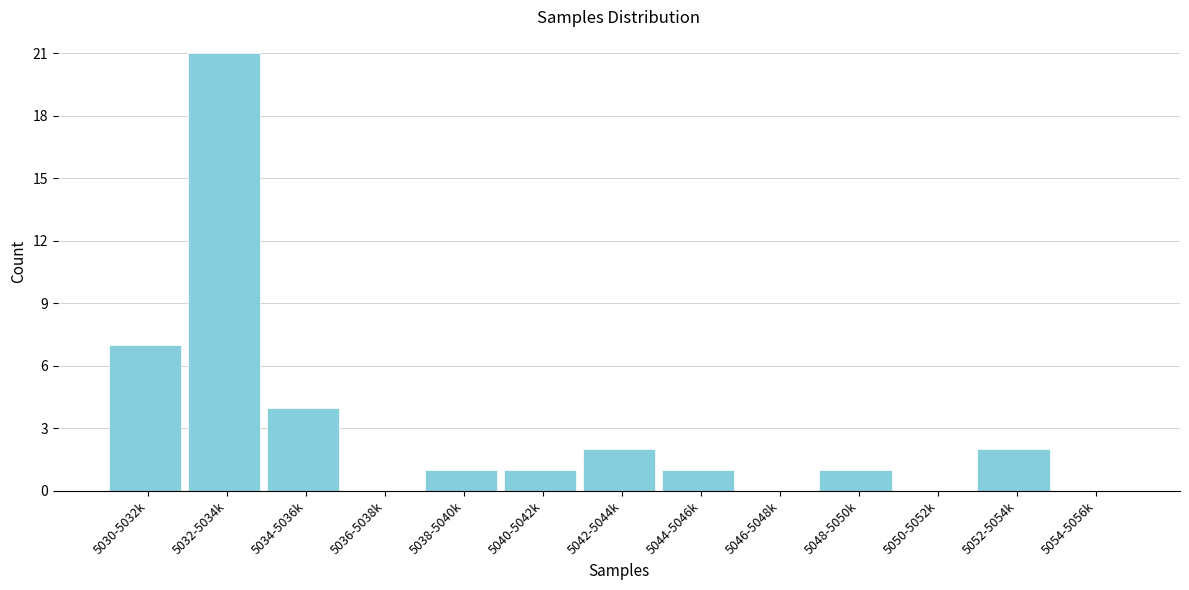

Reading left to right, extract all data points from this chart.

5030-5032k=7	5032-5034k=21	5034-5036k=4	5036-5038k=0	5038-5040k=1	5040-5042k=1	5042-5044k=2	5044-5046k=1	5046-5048k=0	5048-5050k=1	5050-5052k=0	5052-5054k=2	5054-5056k=0